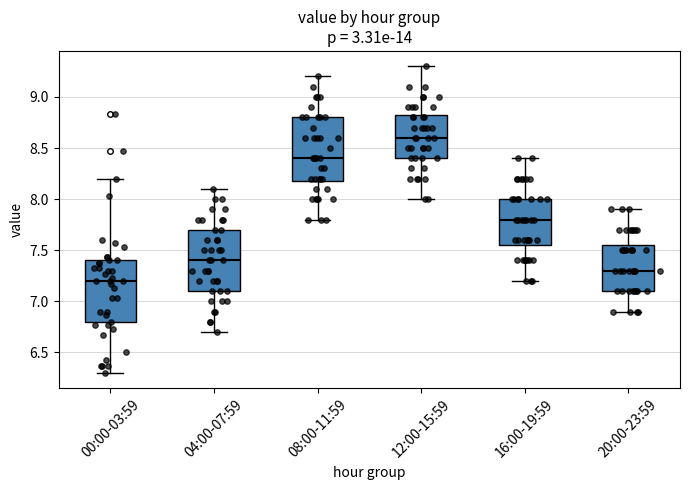

Reading left to right, read every box against the y-axis: the position of its median line, the range the box covers, and the ends of its whiskers. The values are not printed on the chart, so give them approximately, as read against the axis.

00:00-03:59: median 7.20, box 6.80 to 7.40, whiskers 6.30 to 8.20
04:00-07:59: median 7.40, box 7.10 to 7.70, whiskers 6.70 to 8.10
08:00-11:59: median 8.40, box 8.20 to 8.80, whiskers 7.80 to 9.20
12:00-15:59: median 8.60, box 8.40 to 8.85, whiskers 8.00 to 9.30
16:00-19:59: median 7.80, box 7.55 to 8.00, whiskers 7.20 to 8.40
20:00-23:59: median 7.30, box 7.10 to 7.55, whiskers 6.90 to 7.90